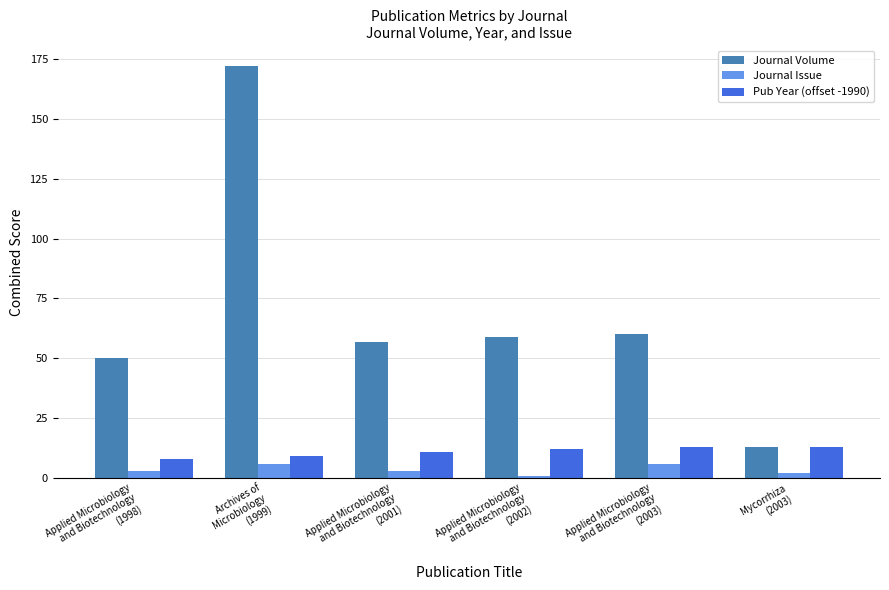

How many series are shown in this chart?

3